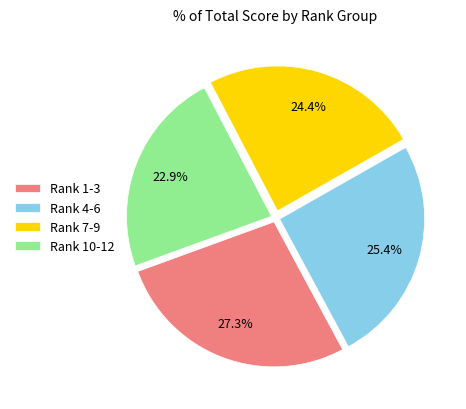

What portion of the pie excludes Rank 10-12?

77.1%